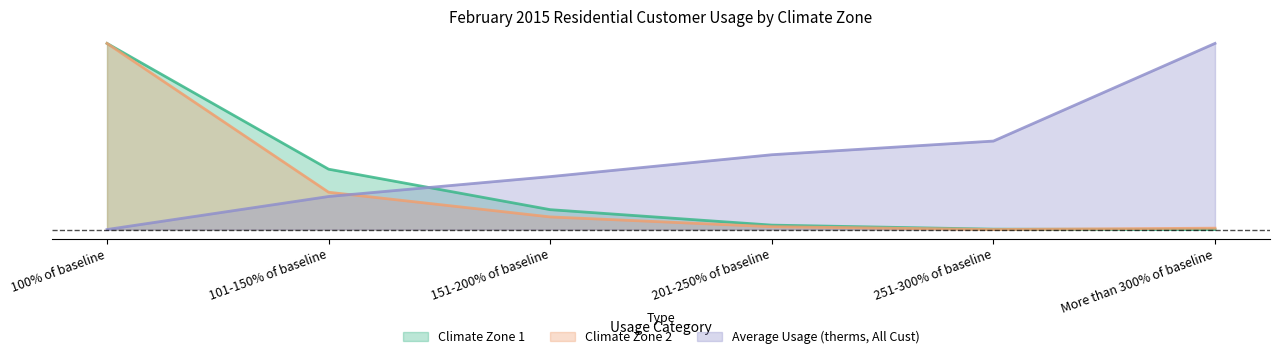

What is the average value of the Average Usage (therms, All Cust) series?

0.4